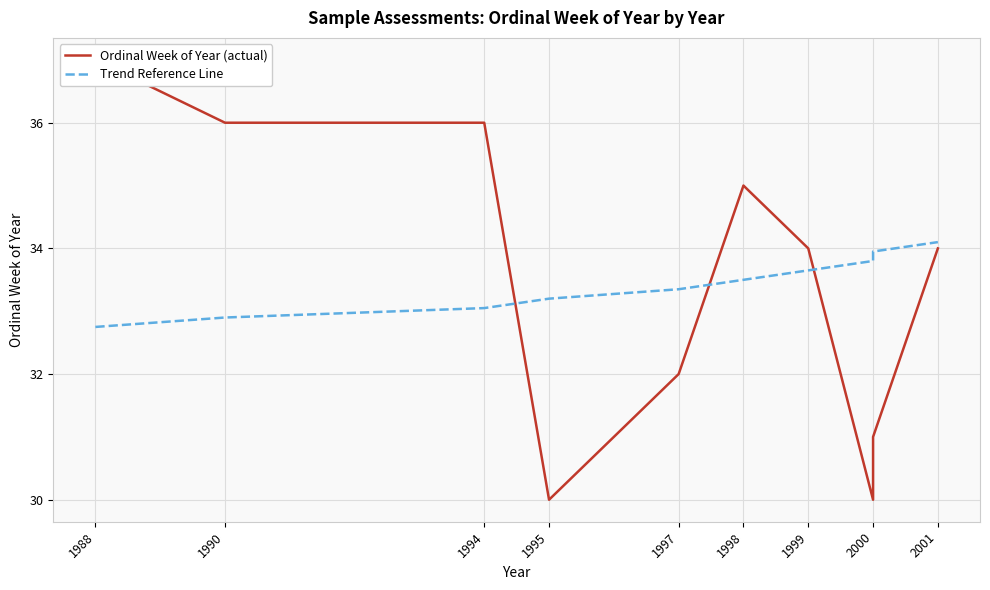

What is the sum of all Ordinal Week of Year (actual) values?

335.0